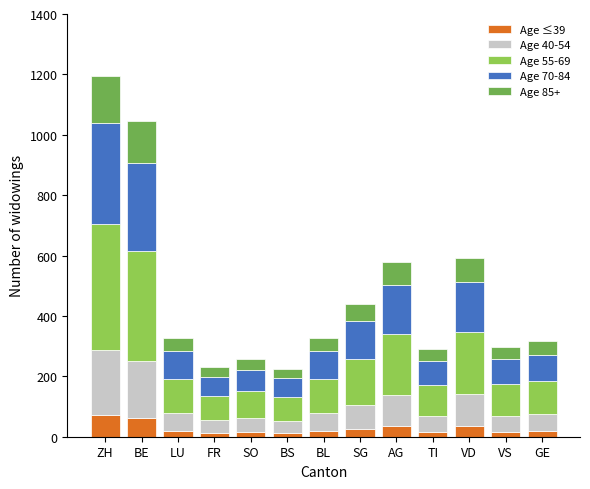

At which category is the sum across all series the highest?

ZH